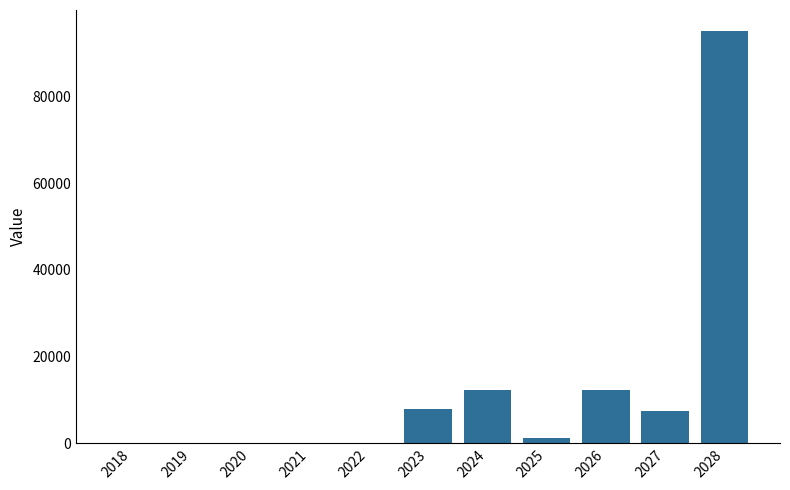

What is the sum of the values at 2018 and 2023?

7957